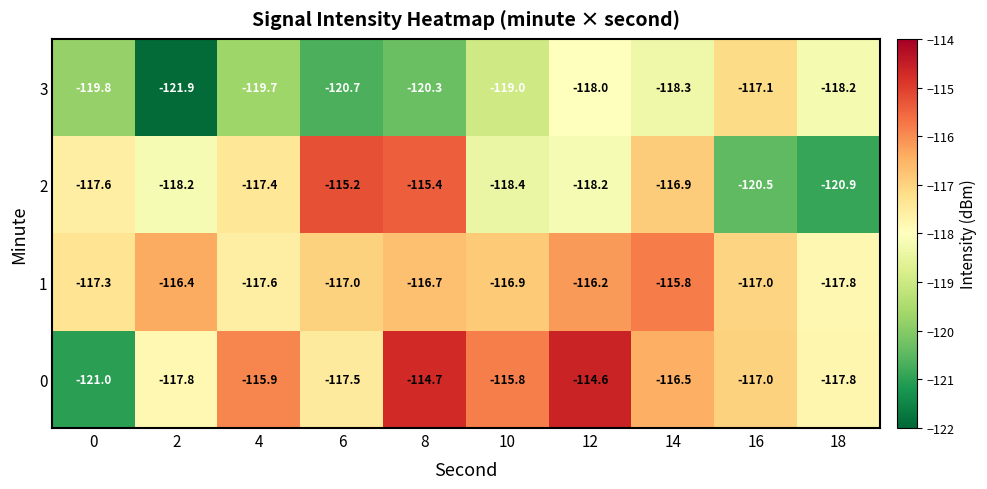

True or false: 1 has a value of -117.3 at 0.

True